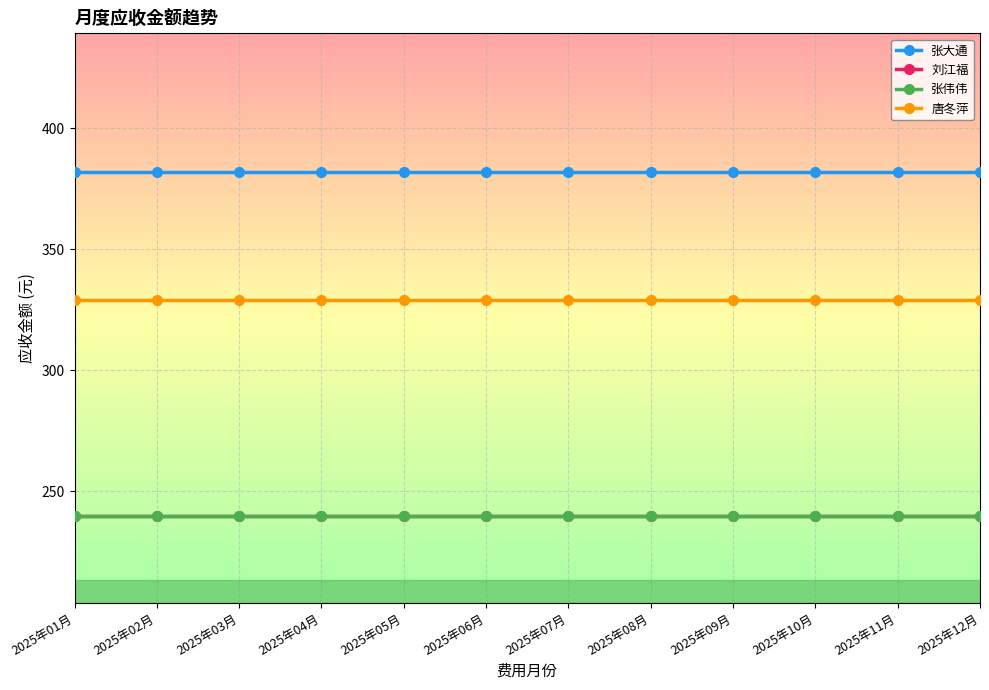

What is the greatest value displayed?

381.9